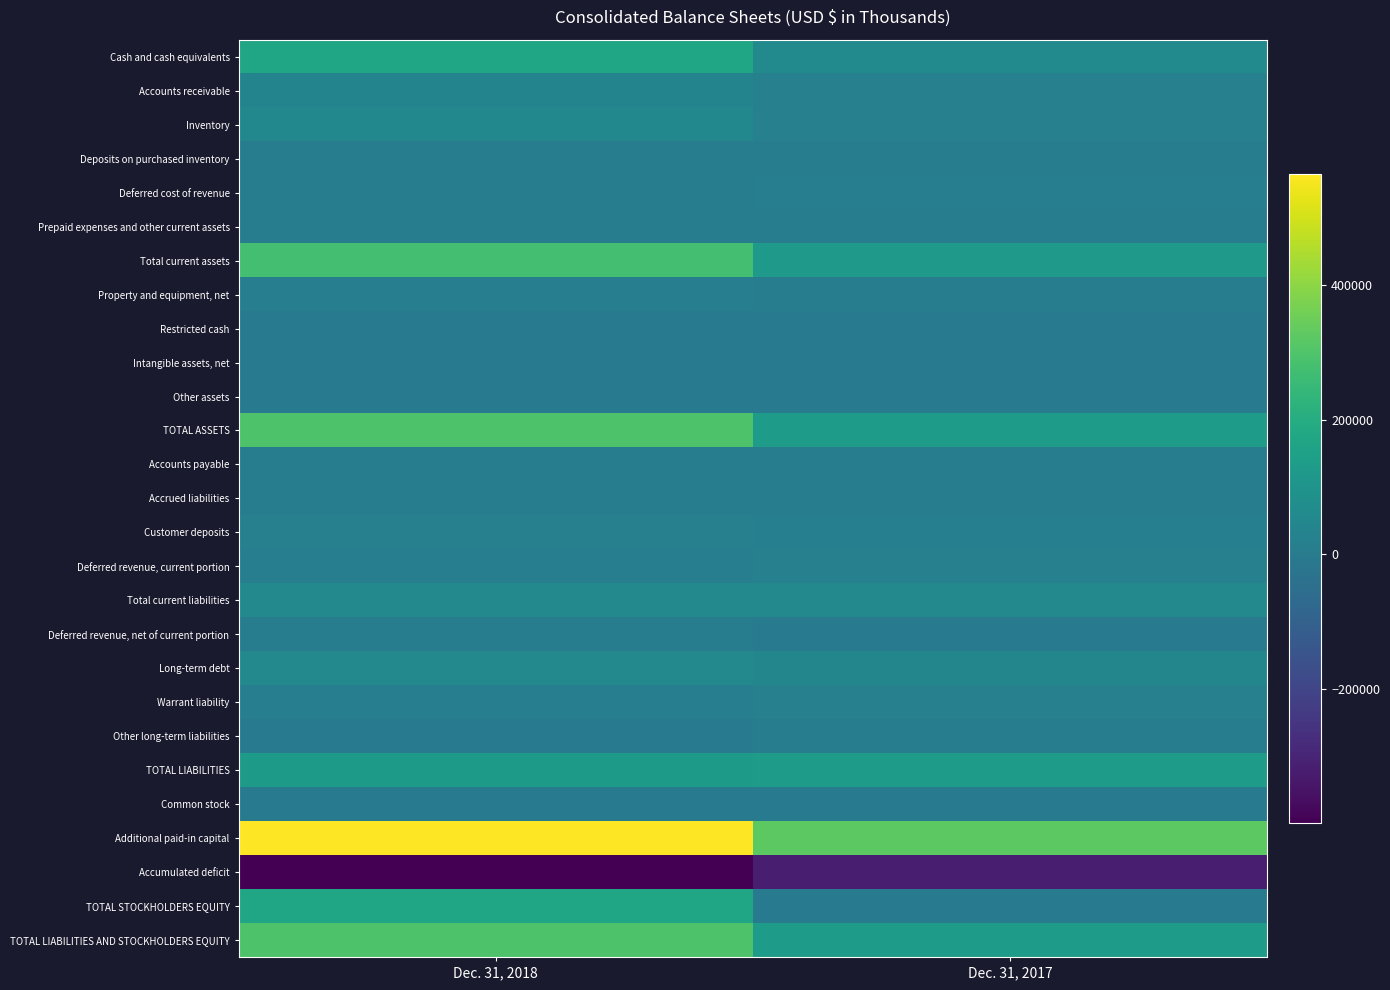

Reading left to right, transcribe all the data shown in this chart.

Cash and cash equivalents: Dec. 31, 2018=167432	Dec. 31, 2017=57389
Accounts receivable: Dec. 31, 2018=36867	Dec. 31, 2017=20326
Inventory: Dec. 31, 2018=49462	Dec. 31, 2017=19375
Deposits on purchased inventory: Dec. 31, 2018=8142	Dec. 31, 2017=7043
Deferred cost of revenue: Dec. 31, 2018=9736	Dec. 31, 2017=13696
Prepaid expenses and other current assets: Dec. 31, 2018=6045	Dec. 31, 2017=4862
Total current assets: Dec. 31, 2018=277684	Dec. 31, 2017=122691
Property and equipment, net: Dec. 31, 2018=13958	Dec. 31, 2017=11564
Restricted cash: Dec. 31, 2018=1933	Dec. 31, 2017=1143
Intangible assets, net: Dec. 31, 2018=0	Dec. 31, 2017=78
Other assets: Dec. 31, 2018=1395	Dec. 31, 2017=235
TOTAL ASSETS: Dec. 31, 2018=294970	Dec. 31, 2017=135711
Accounts payable: Dec. 31, 2018=10207	Dec. 31, 2017=11014
Accrued liabilities: Dec. 31, 2018=9983	Dec. 31, 2017=7207
Customer deposits: Dec. 31, 2018=19968	Dec. 31, 2017=17820
Deferred revenue, current portion: Dec. 31, 2018=13731	Dec. 31, 2017=20151
Total current liabilities: Dec. 31, 2018=53889	Dec. 31, 2017=56192
Deferred revenue, net of current portion: Dec. 31, 2018=5744	Dec. 31, 2017=3238
Long-term debt: Dec. 31, 2018=55364	Dec. 31, 2017=44504
Warrant liability: Dec. 31, 2018=11844	Dec. 31, 2017=22420
Other long-term liabilities: Dec. 31, 2018=820	Dec. 31, 2017=7370
TOTAL LIABILITIES: Dec. 31, 2018=127661	Dec. 31, 2017=133724
Common stock: Dec. 31, 2018=952	Dec. 31, 2017=666
Additional paid-in capital: Dec. 31, 2018=565334	Dec. 31, 2017=321174
Accumulated deficit: Dec. 31, 2018=-398977	Dec. 31, 2017=-319853
TOTAL STOCKHOLDERS EQUITY: Dec. 31, 2018=167309	Dec. 31, 2017=1987
TOTAL LIABILITIES AND STOCKHOLDERS EQUITY: Dec. 31, 2018=294970	Dec. 31, 2017=135711